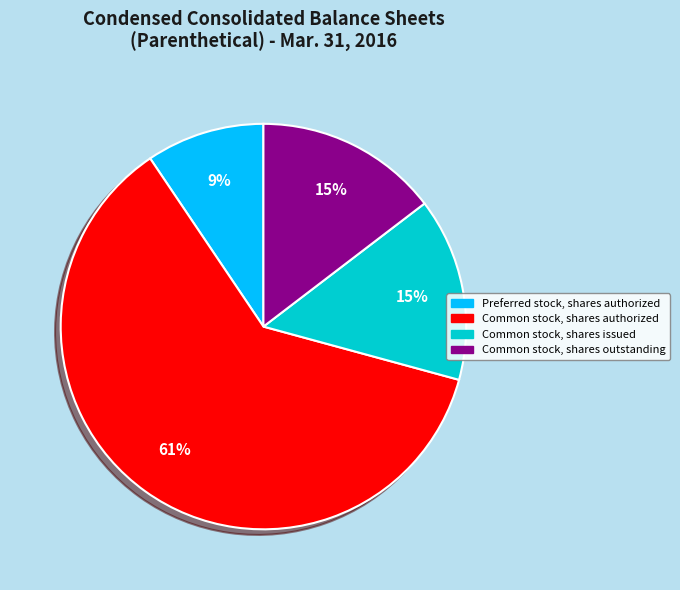

To the nearest percent, what is the average slice percentage?

25%